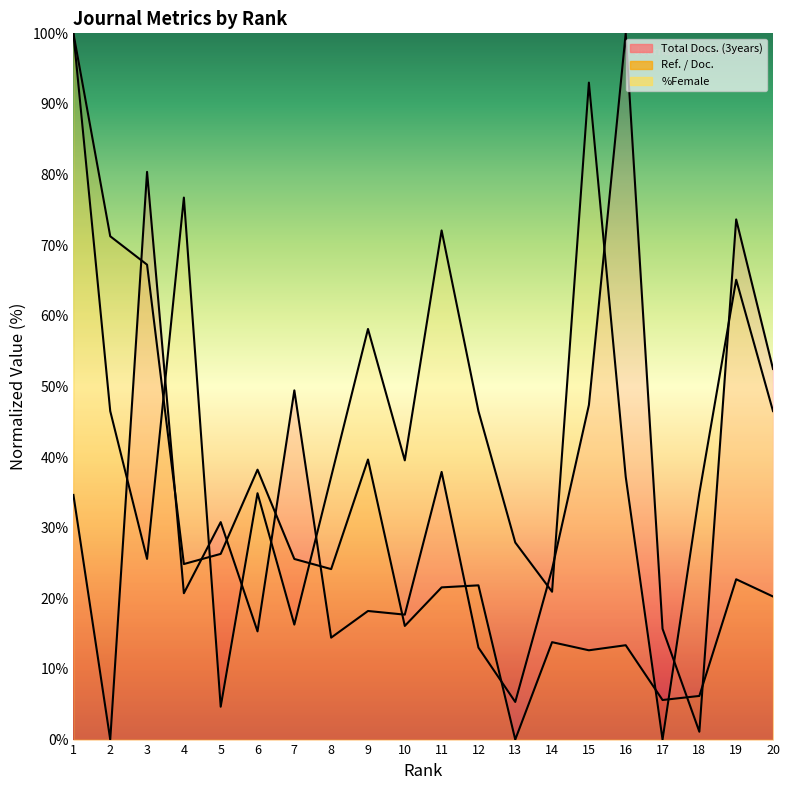

Count the number of data series in this chart.

3